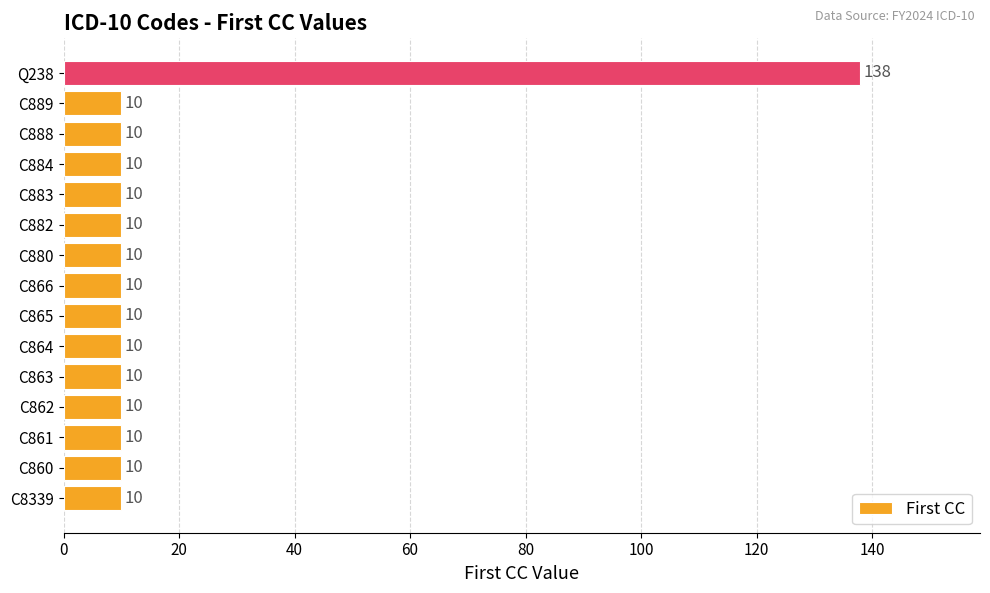

What is the average value?

19